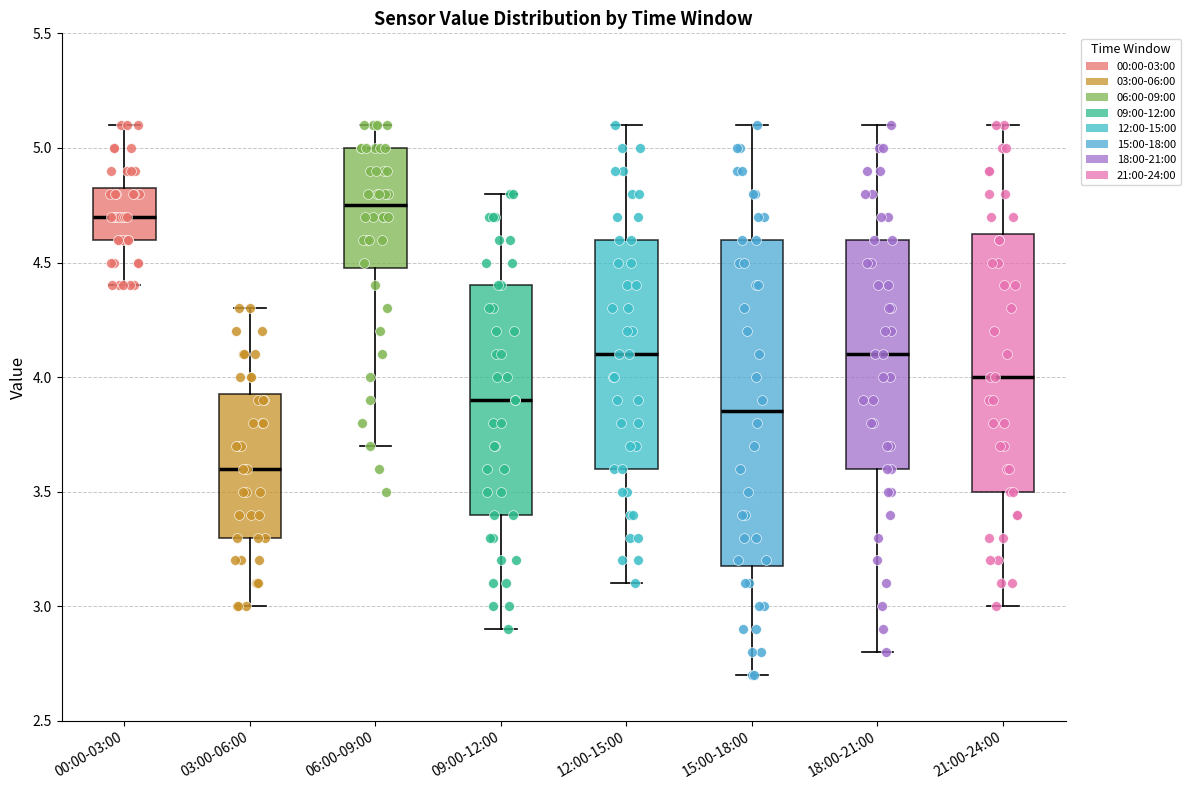

Reading left to right, read every box against the y-axis: the position of its median line, the range the box covers, and the ends of its whiskers. The values are not printed on the chart, so give them approximately, as read against the axis.

00:00-03:00: median 4.70, box 4.60 to 4.85, whiskers 4.40 to 5.10
03:00-06:00: median 3.60, box 3.30 to 3.95, whiskers 3.00 to 4.30
06:00-09:00: median 4.75, box 4.50 to 5.00, whiskers 3.70 to 5.10
09:00-12:00: median 3.90, box 3.40 to 4.40, whiskers 2.90 to 4.80
12:00-15:00: median 4.10, box 3.60 to 4.60, whiskers 3.10 to 5.10
15:00-18:00: median 3.85, box 3.20 to 4.60, whiskers 2.70 to 5.10
18:00-21:00: median 4.10, box 3.60 to 4.60, whiskers 2.80 to 5.10
21:00-24:00: median 4.00, box 3.50 to 4.65, whiskers 3.00 to 5.10